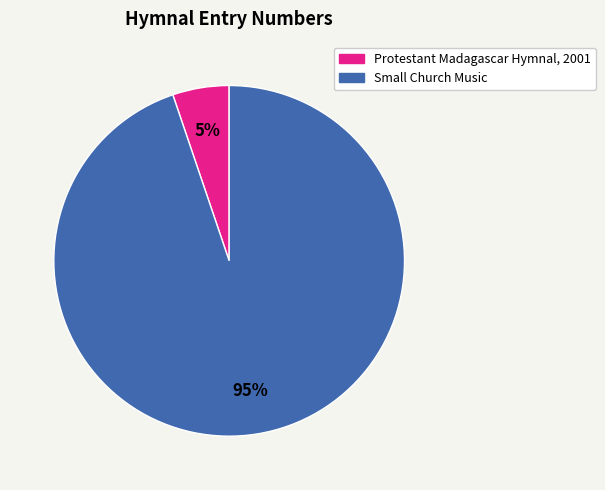

Between Protestant Madagascar Hymnal, 2001 and Small Church Music, which is larger?

Small Church Music